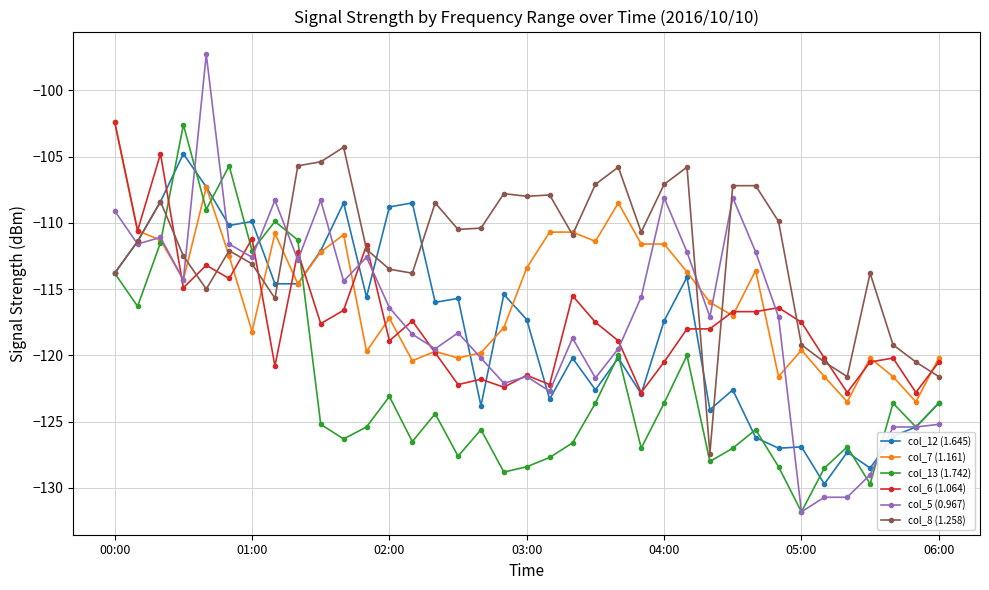

Which series has the widest spread of values?

col_5 (0.967)